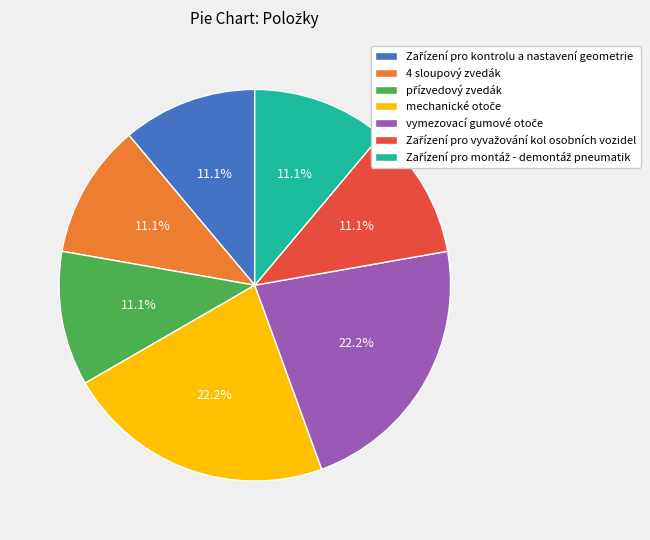

Is there a majority slice in this chart?

No